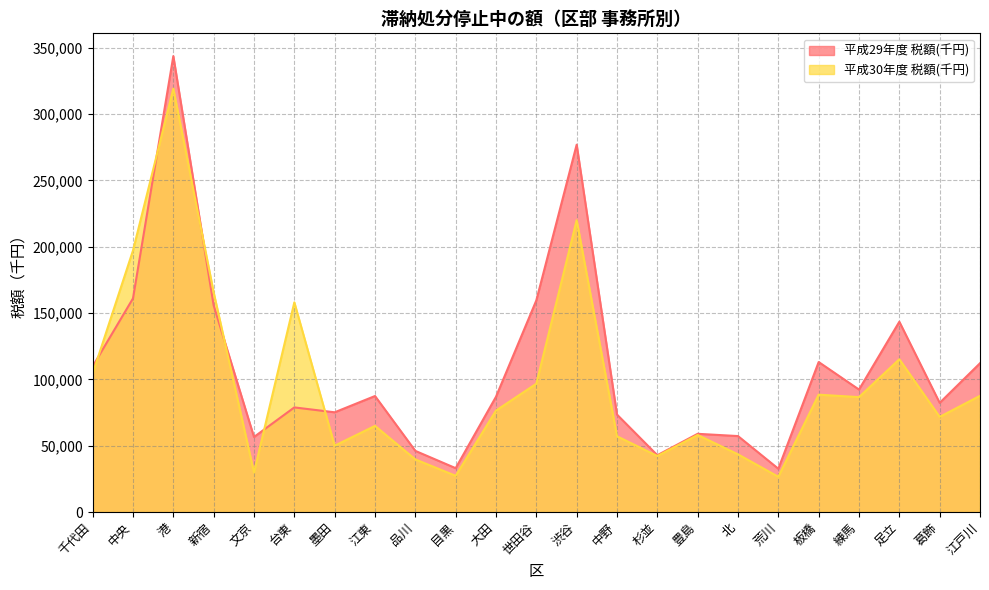

Does the chart have visible grid lines?

Yes